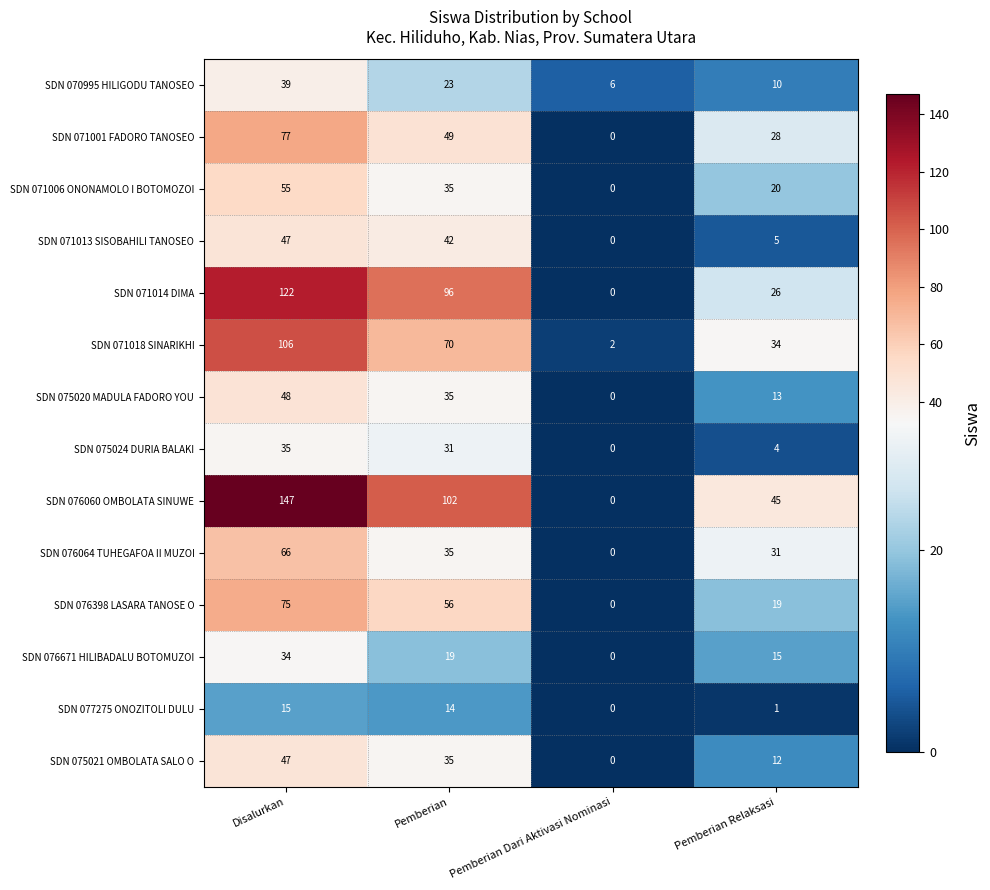

Count the SDN 075024 DURIA BALAKI values in the range 4 to 35.

3